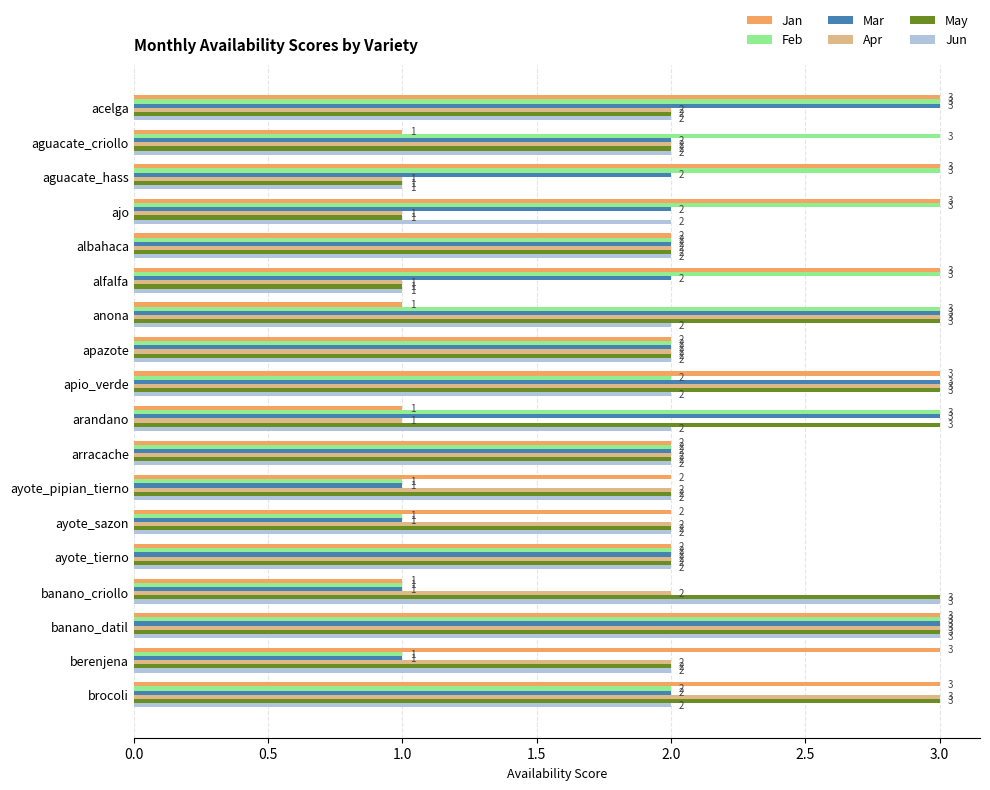

The value of Apr at alfalfa is 2. True or false?

False